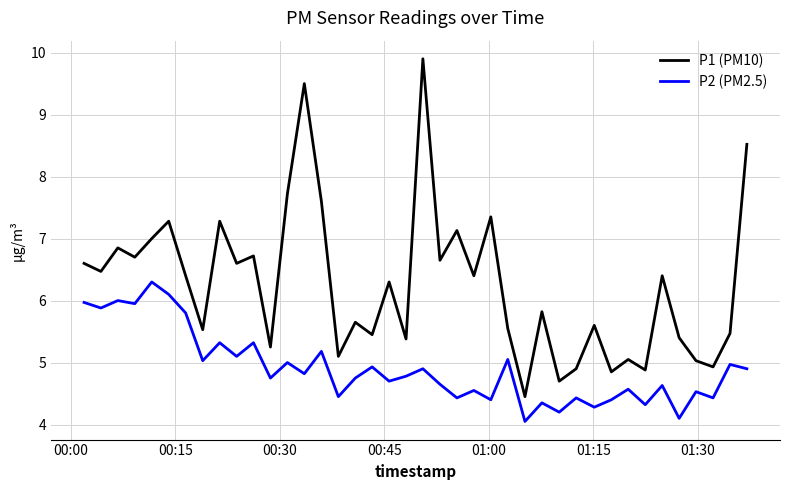

What is the maximum value shown in the chart?

9.9